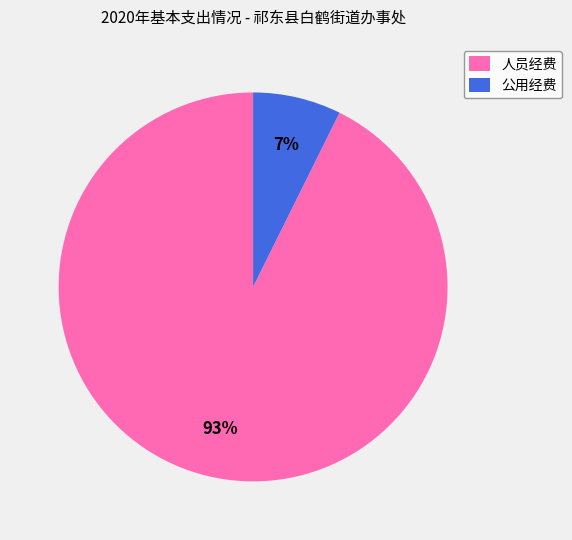

To the nearest percent, what is the average slice percentage?

50%